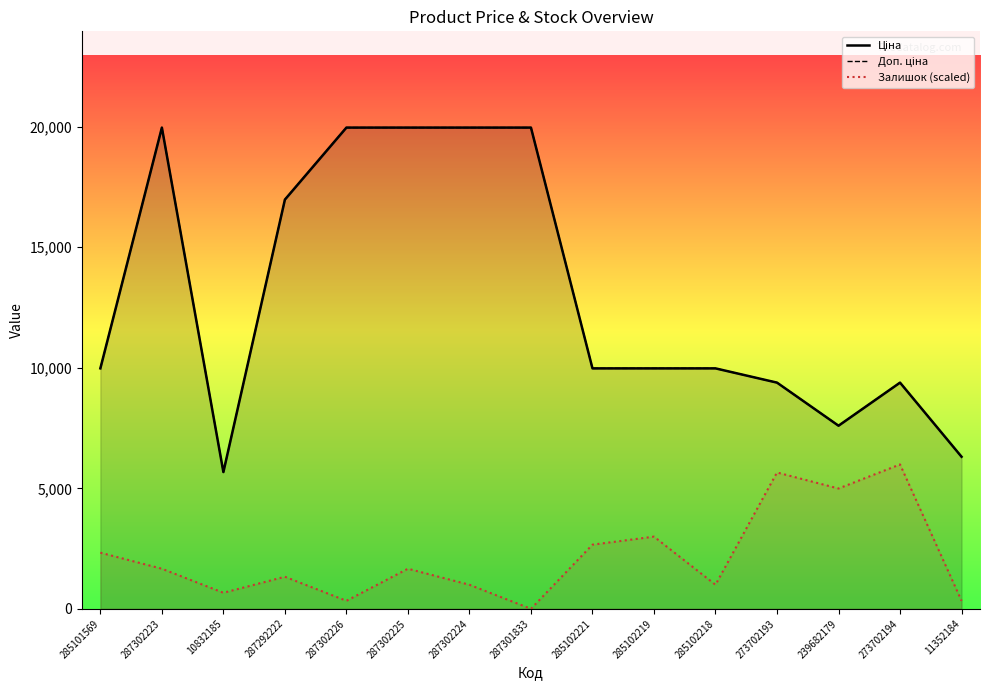

True or false: Залишок (scaled) and Ціна intersect in this chart.

False